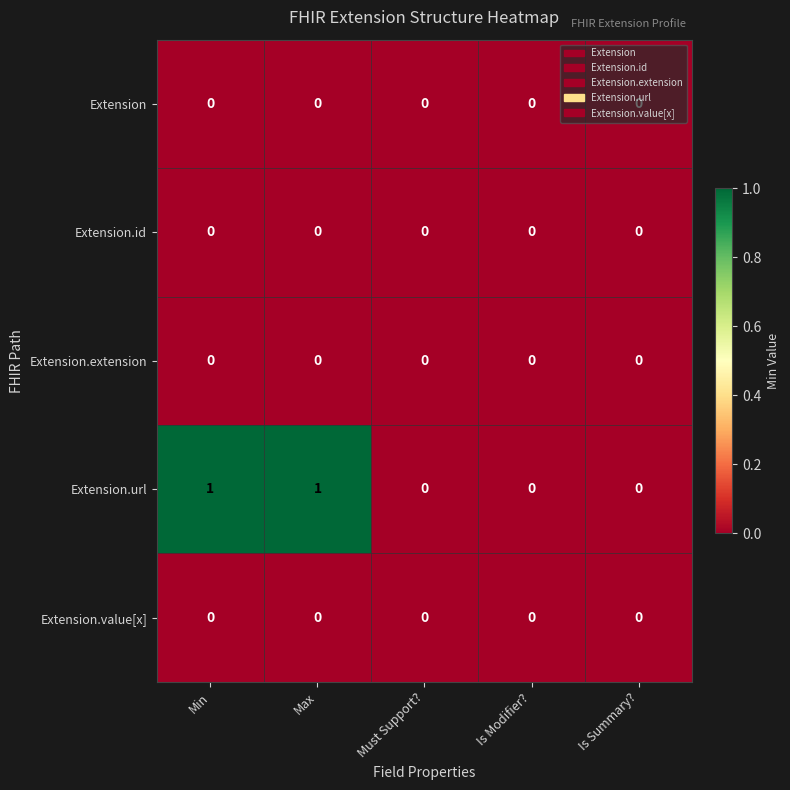

Which series has the largest total across all categories?

Extension.url